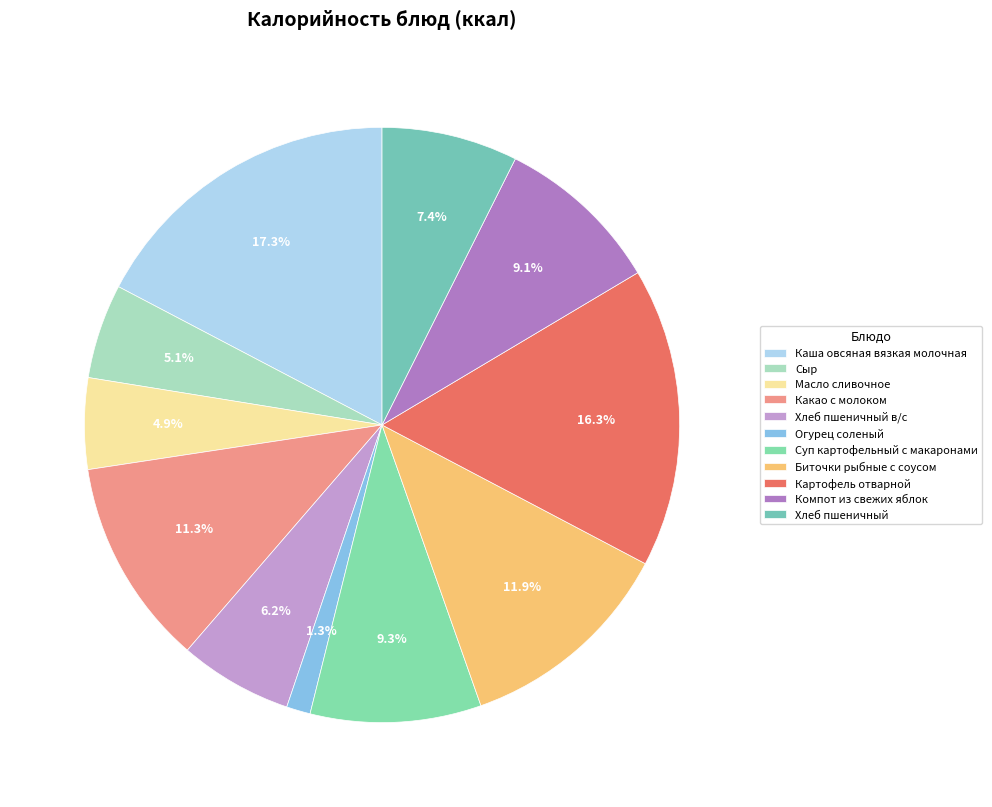

To the nearest percent, what is the difference between the Масло сливочное and Картофель отварной slice percentages?

11%